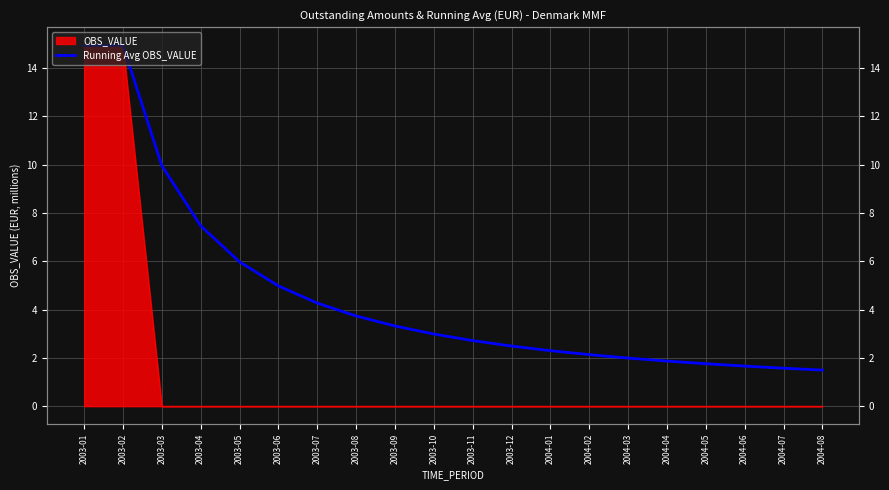

What is the change in value from 2003-02 to 2003-11?

-12.2